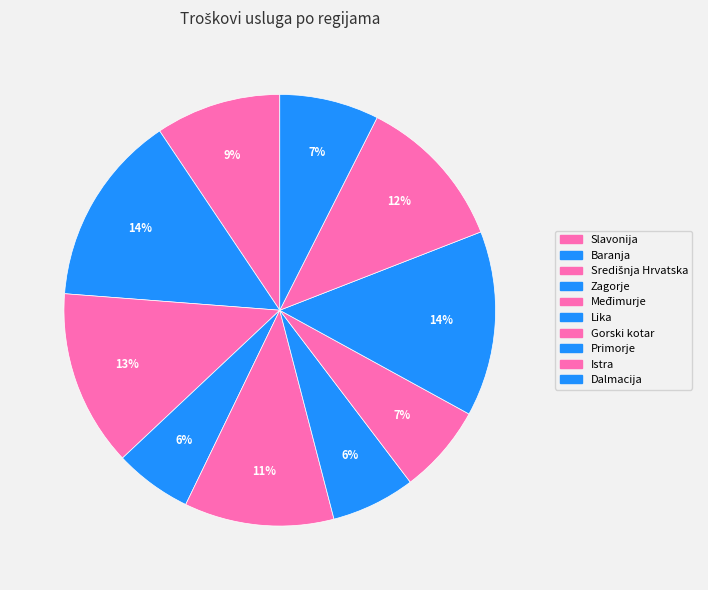

Count the number of slices in the pie.

10